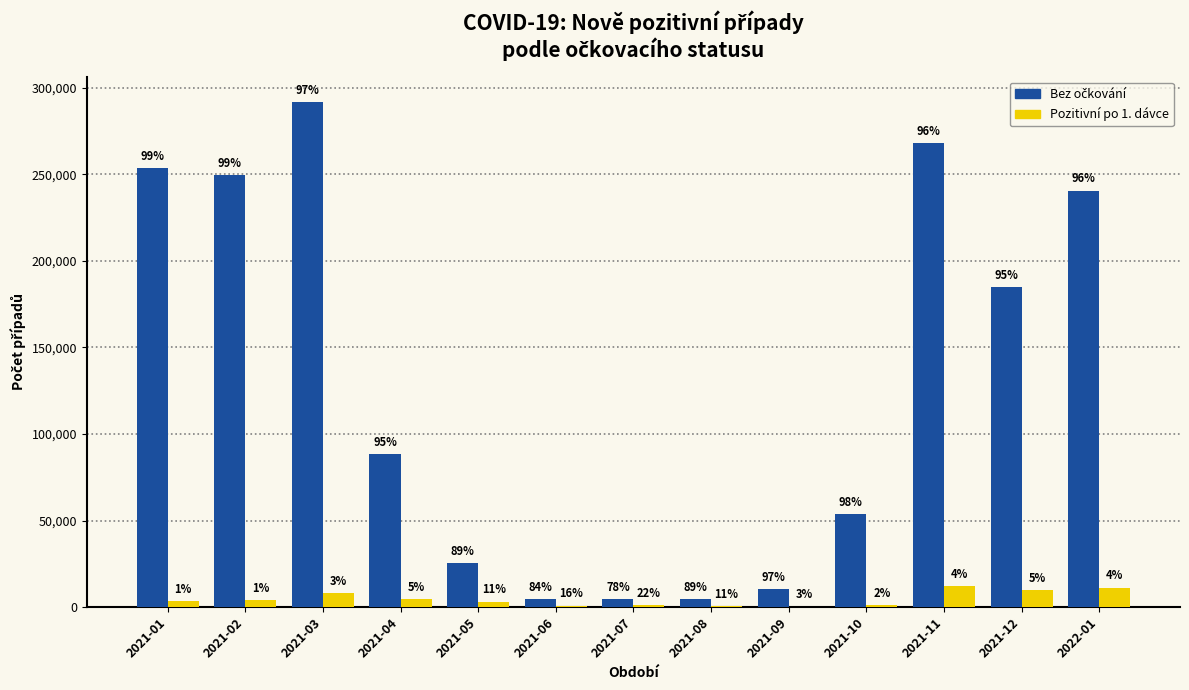

The value of Bez očkování at 2021-10 is 17642. True or false?

False